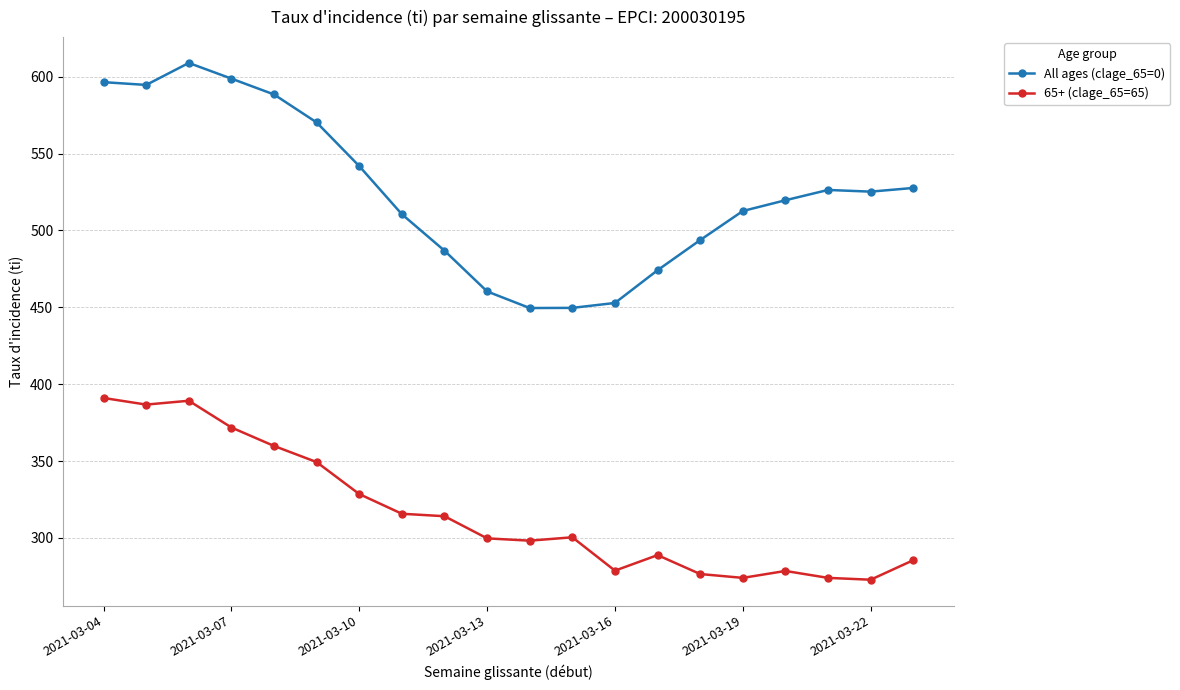

How many categories are shown in the chart?

20